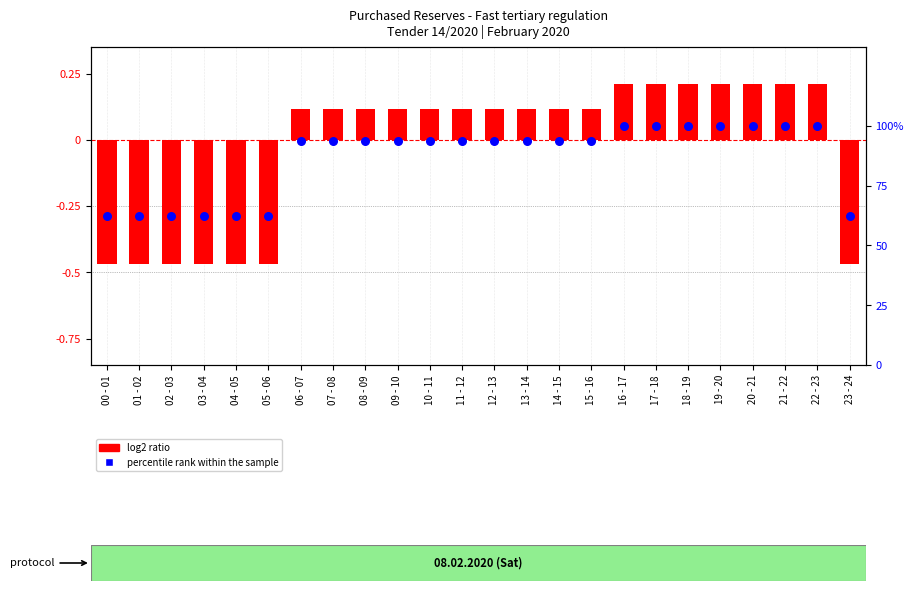

Which series contains the lowest Y value?

log2 ratio